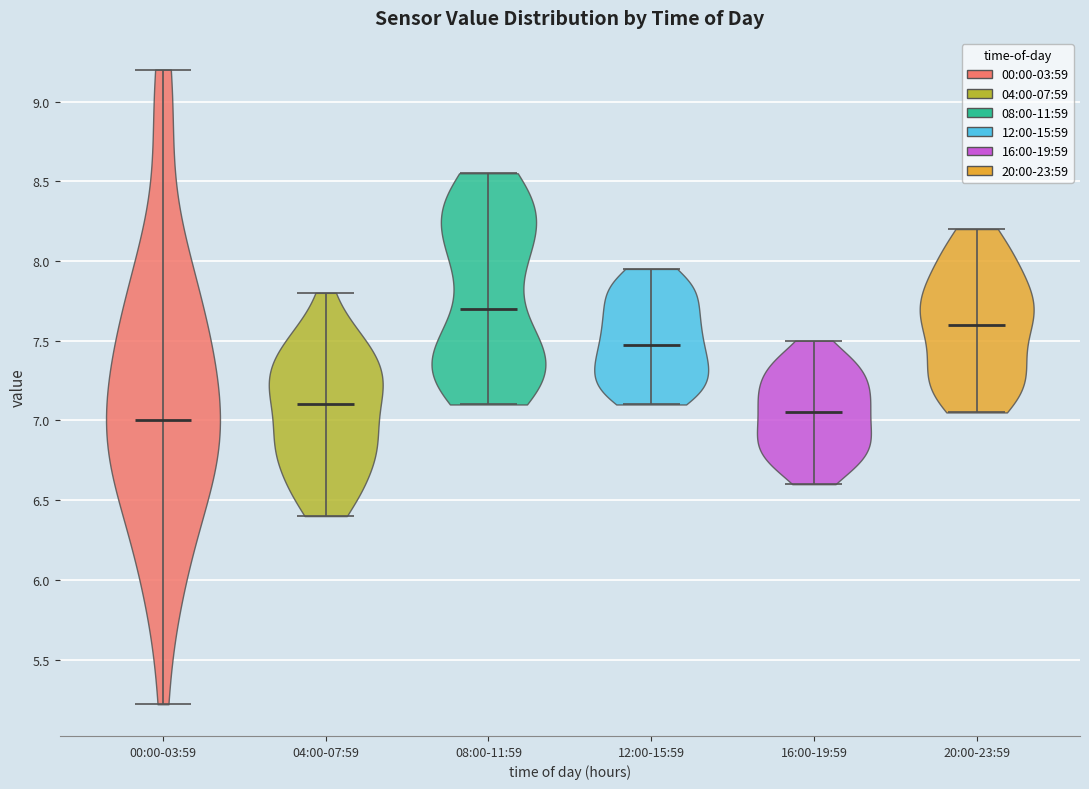

Reading left to right, read every violin against the y-axis: where its median line is, and the lowest and highest points it reaches. The values are not printed on the chart, so give them approximately, as read against the axis.

00:00-03:59: median line 7.00, lowest point 5.20, highest point 9.20
04:00-07:59: median line 7.10, lowest point 6.40, highest point 7.80
08:00-11:59: median line 7.70, lowest point 7.10, highest point 8.55
12:00-15:59: median line 7.50, lowest point 7.10, highest point 7.95
16:00-19:59: median line 7.05, lowest point 6.60, highest point 7.50
20:00-23:59: median line 7.60, lowest point 7.05, highest point 8.20